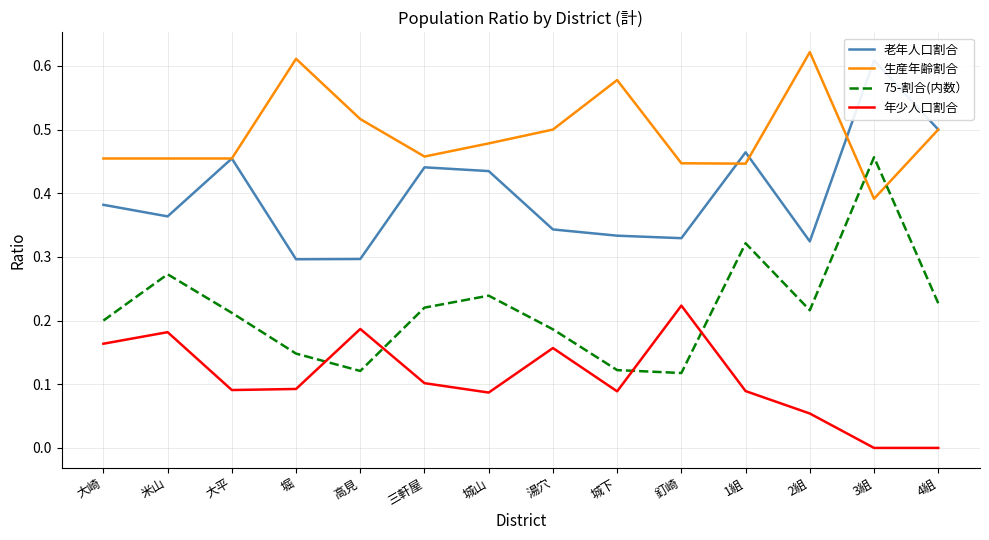

How many interior local peaks does the 老年人口割合 series have?

4